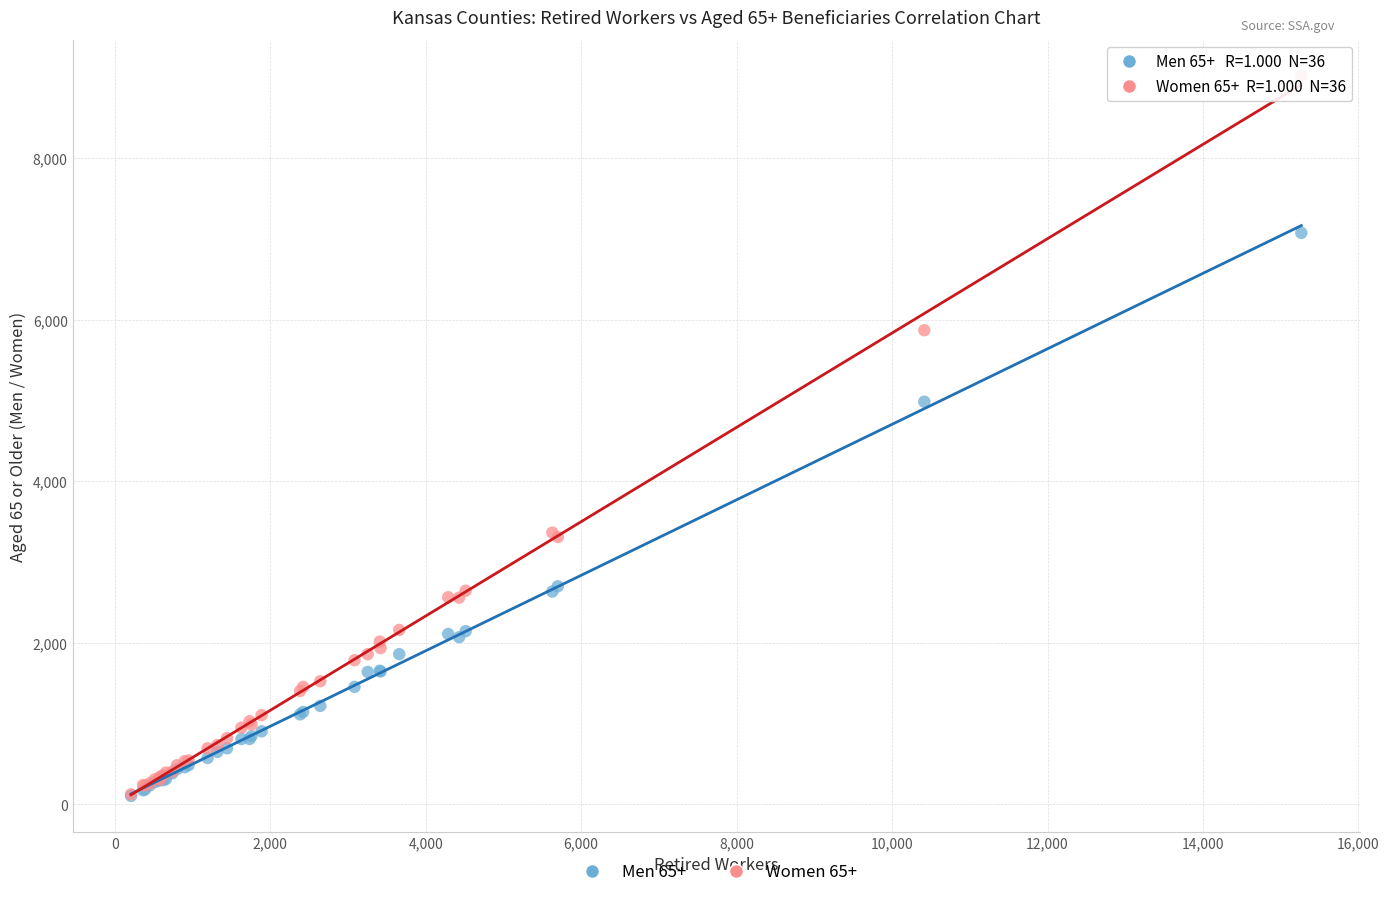

Which series has the largest Y range (max minus min)?

Women 65+